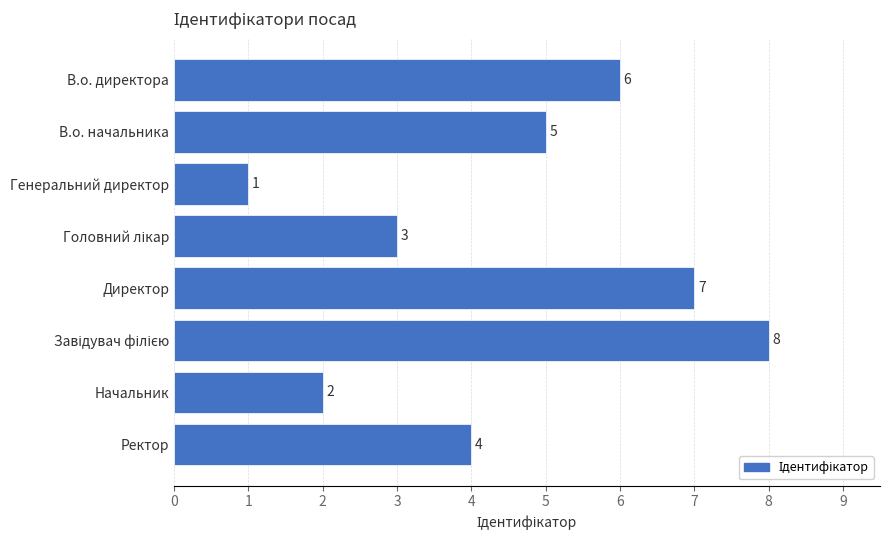

What is the difference between the maximum and minimum values?

7